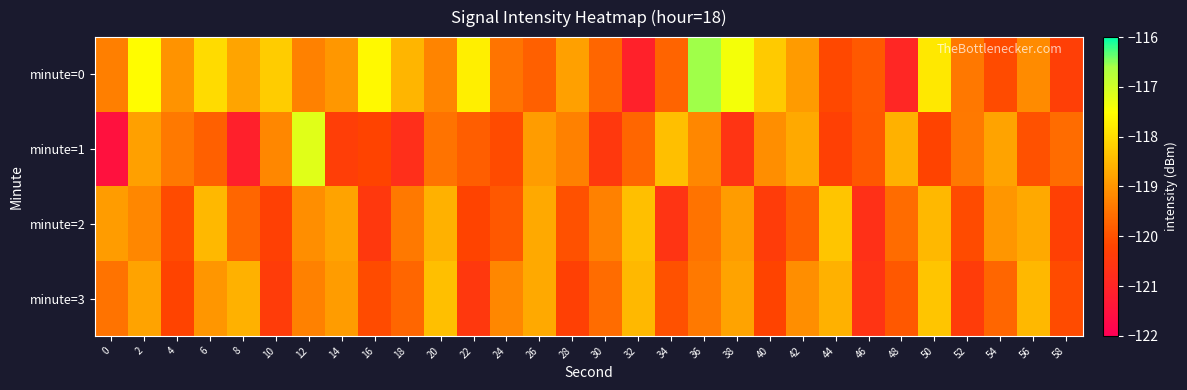

At which category does the chart reach its peak across all series?

36